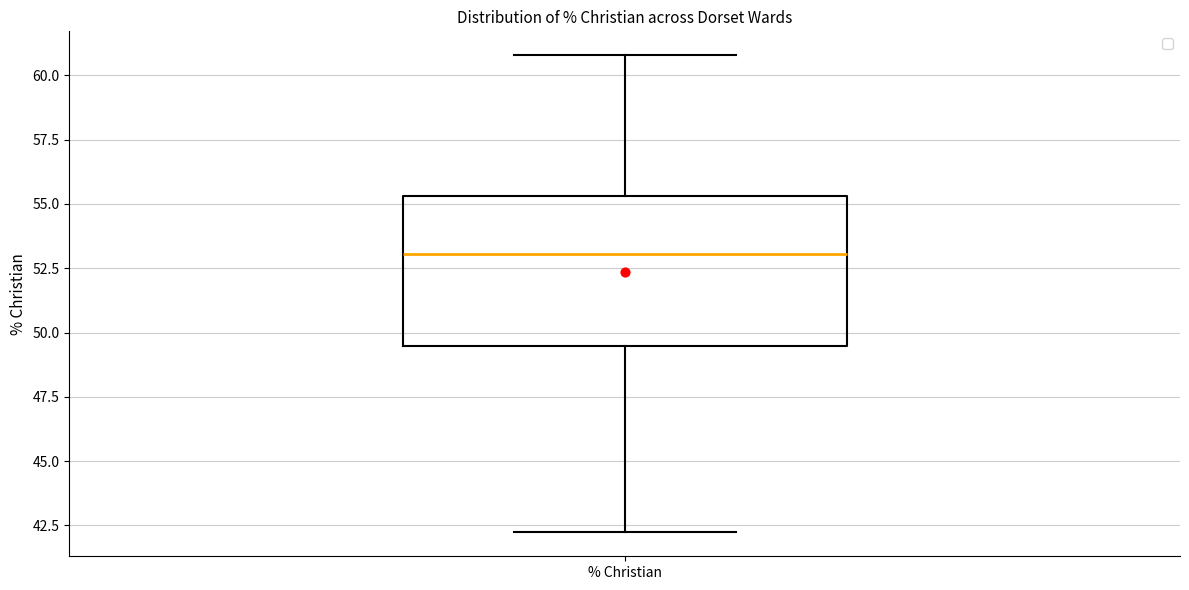

Transcribe this box plot: give where the median line is, the range the box spans, and where the two whiskers end, as read against the y-axis. The values are not printed on the chart, so give them approximately, as read against the axis.

median 53.0, box 49.5 to 55.5, whiskers 42.0 to 61.0